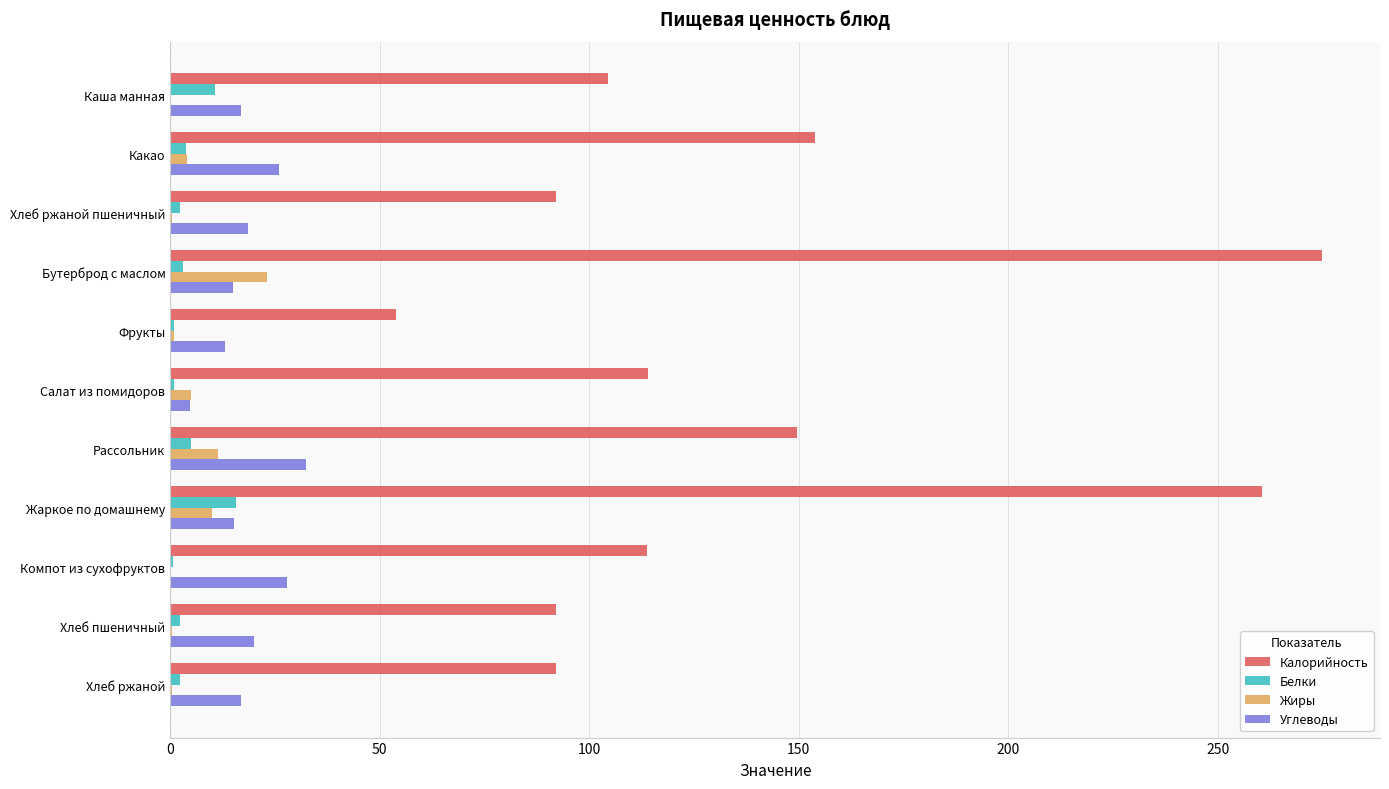

Is it true that Углеводы equals 26.3 at Бутерброд с маслом?

False